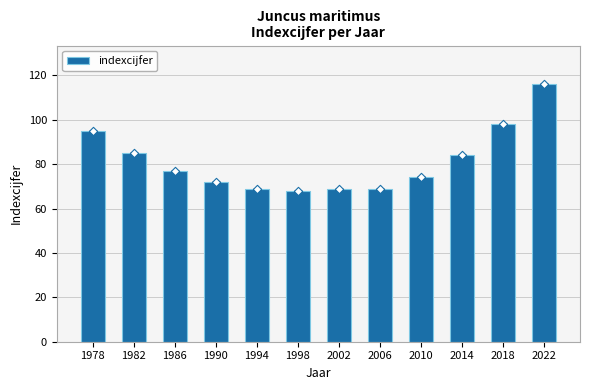

What is the ratio of the value at 1994 to the value at 2002?

1.0